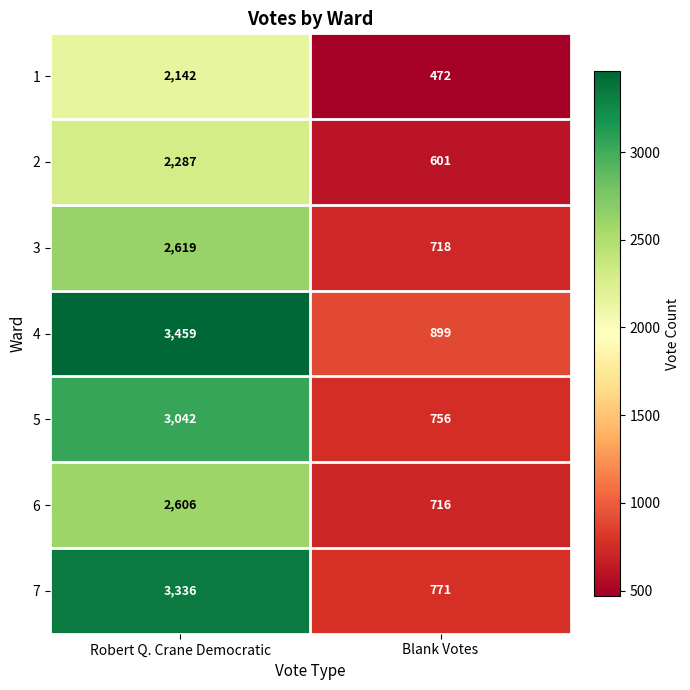

List the series in order of their peak value, lowest first.

1, 2, 6, 3, 5, 7, 4